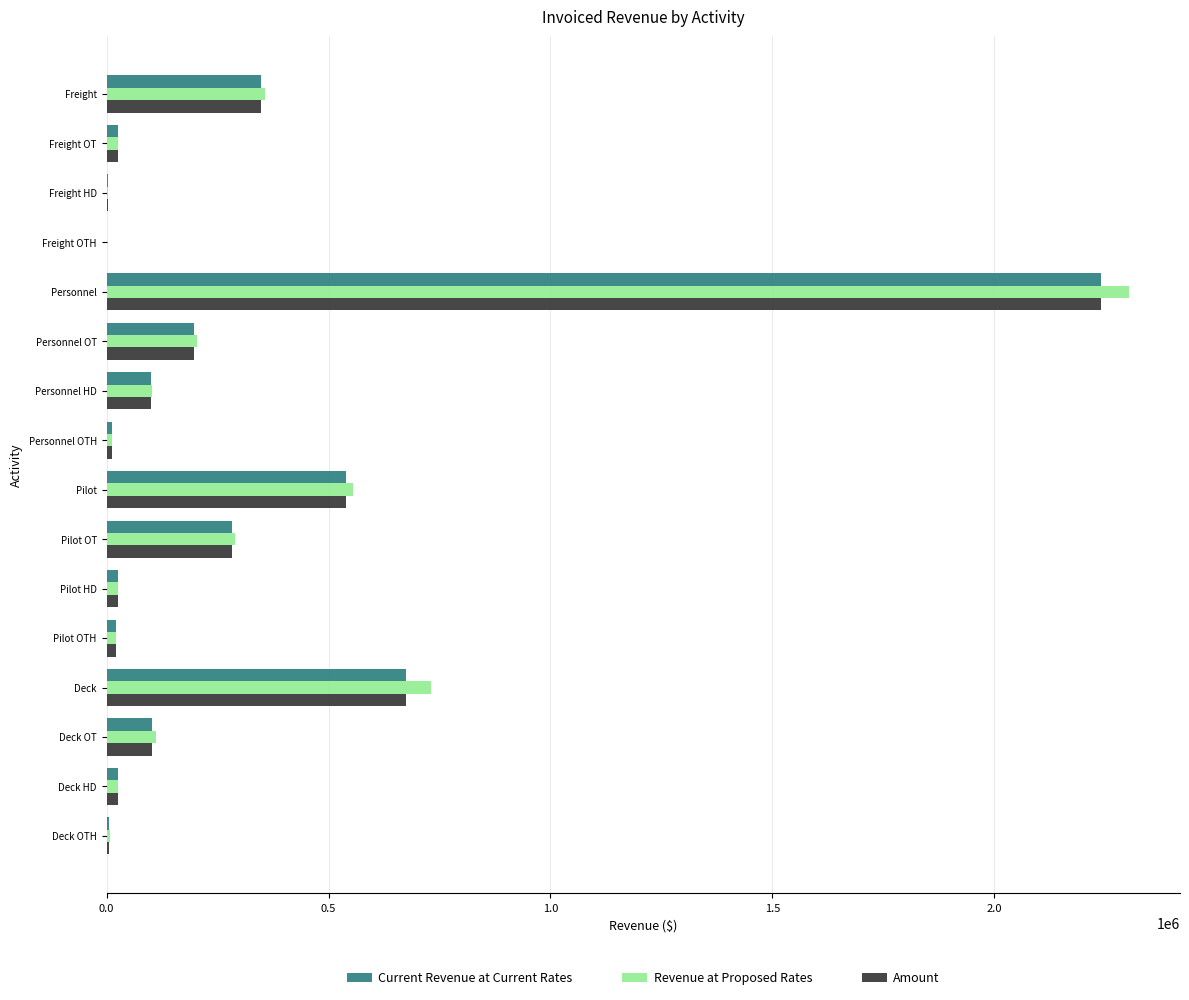

What is the average value of the Amount series?

287742.5